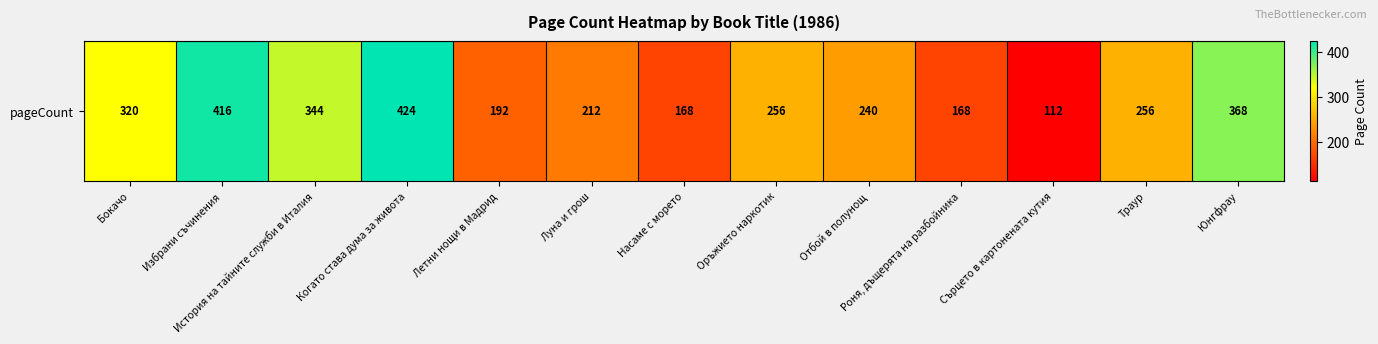

Rank the categories by value from highest to lowest.

Когато става дума за живота, Избрани съчинения, Юнгфрау, История на тайните служби в Италия, Бокачо, Оръжието наркотик, Траур, Отбой в полунощ, Луна и грош, Летни нощи в Мадрид, Насаме с морето, Роня, дъщерята на разбойника, Сърцето в картонената кутия